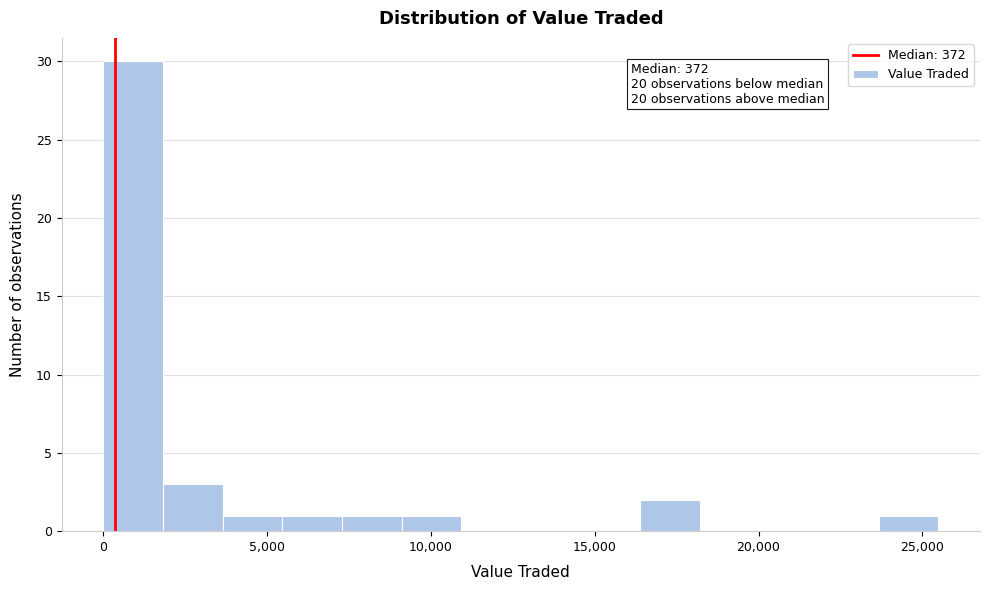

Read against the x-axis, roughly where is the centre of the tallest bar?

1000